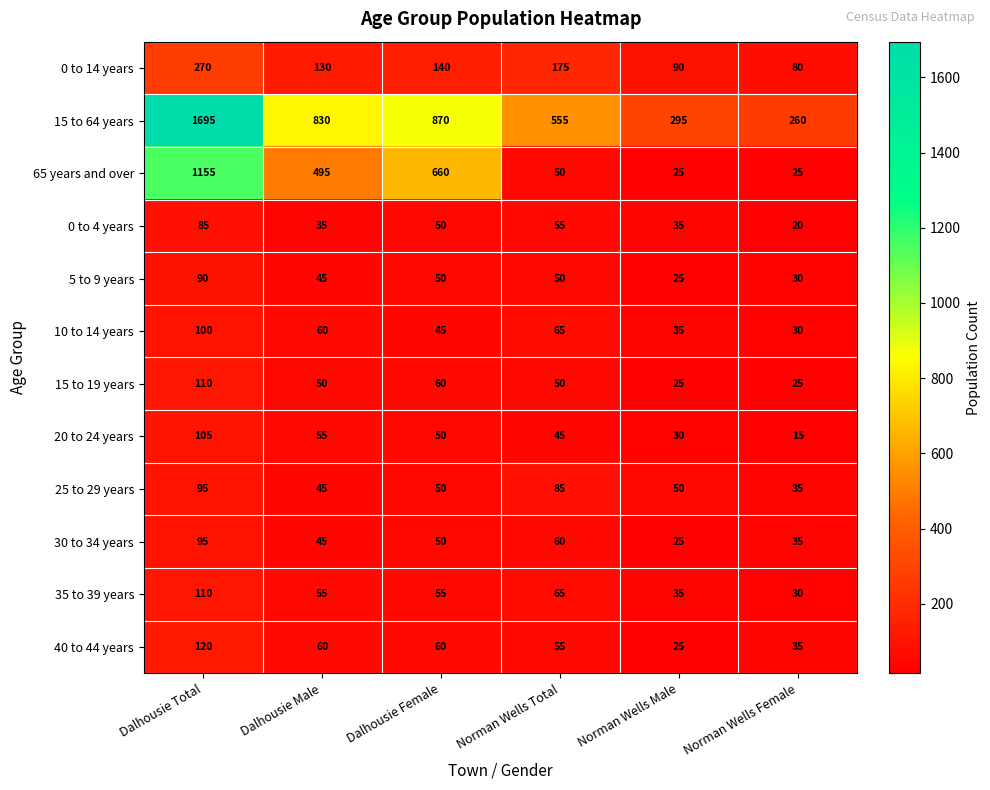

Where does the 15 to 64 years series first go above 830?

Dalhousie Total